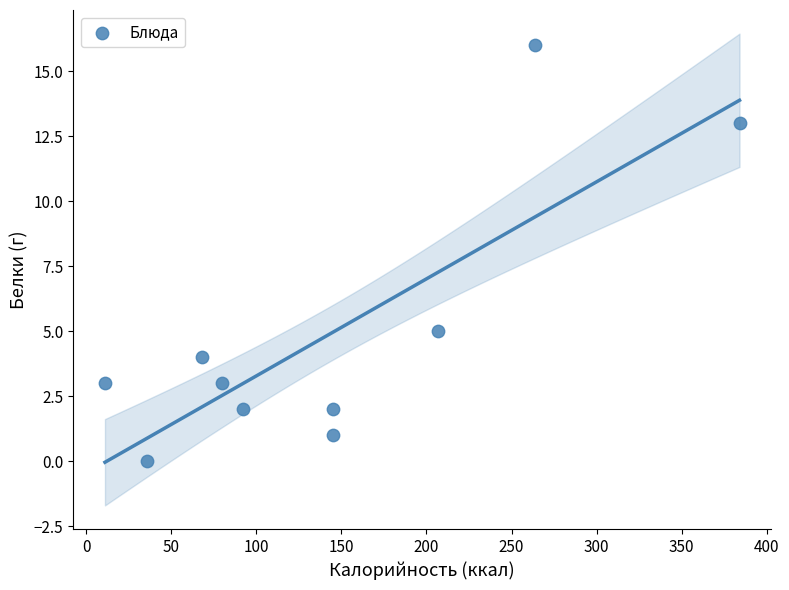

What is the average Y value?

5